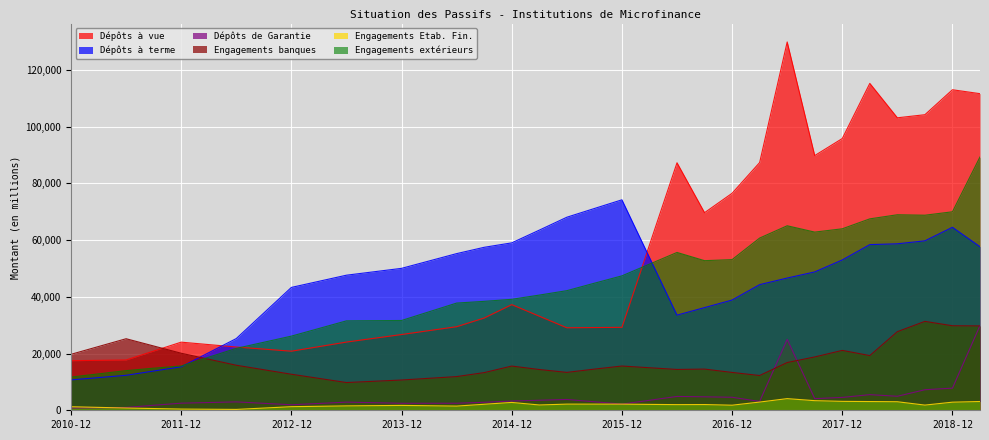

Where is Dépôts à terme nearest to the value 42462?

2012-12